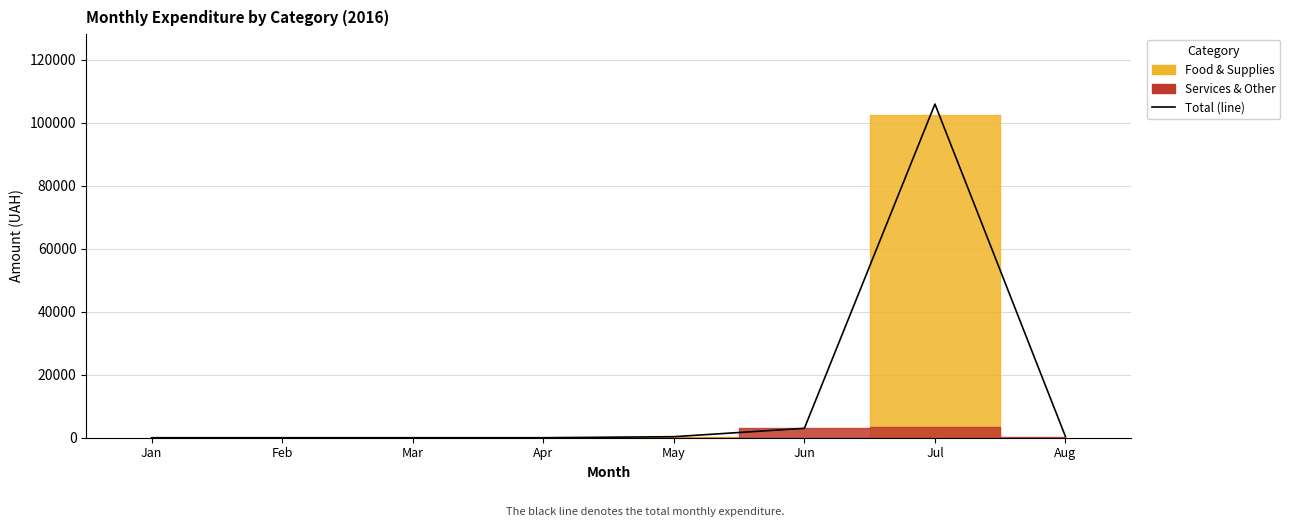

What is the sum of the values at Jul and Jun?

108957.8